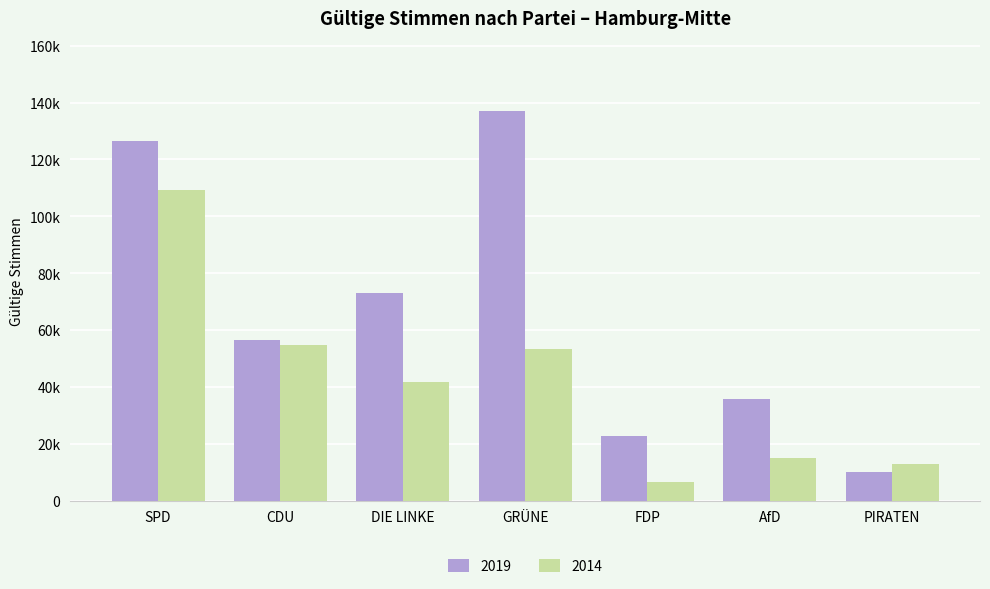

What are all the series names shown in the legend?

2019, 2014